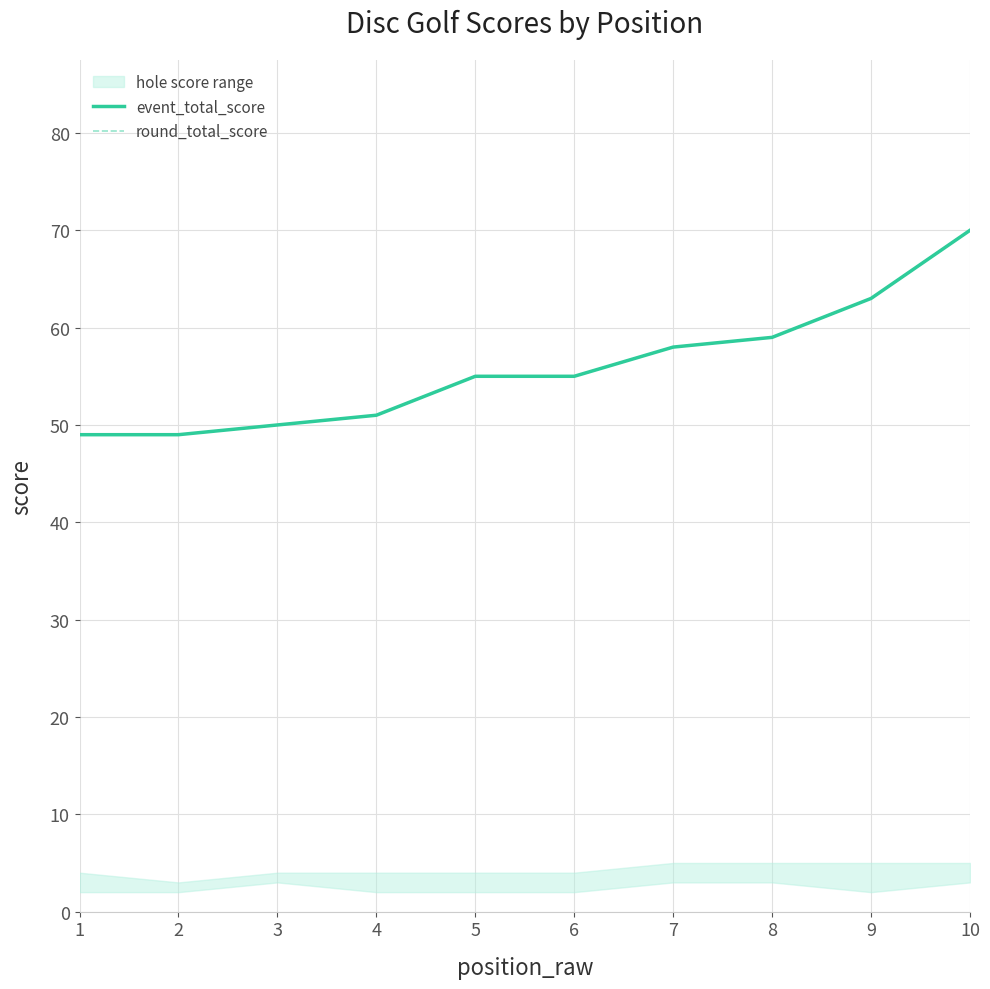

What is the maximum value for event_total_score?

70